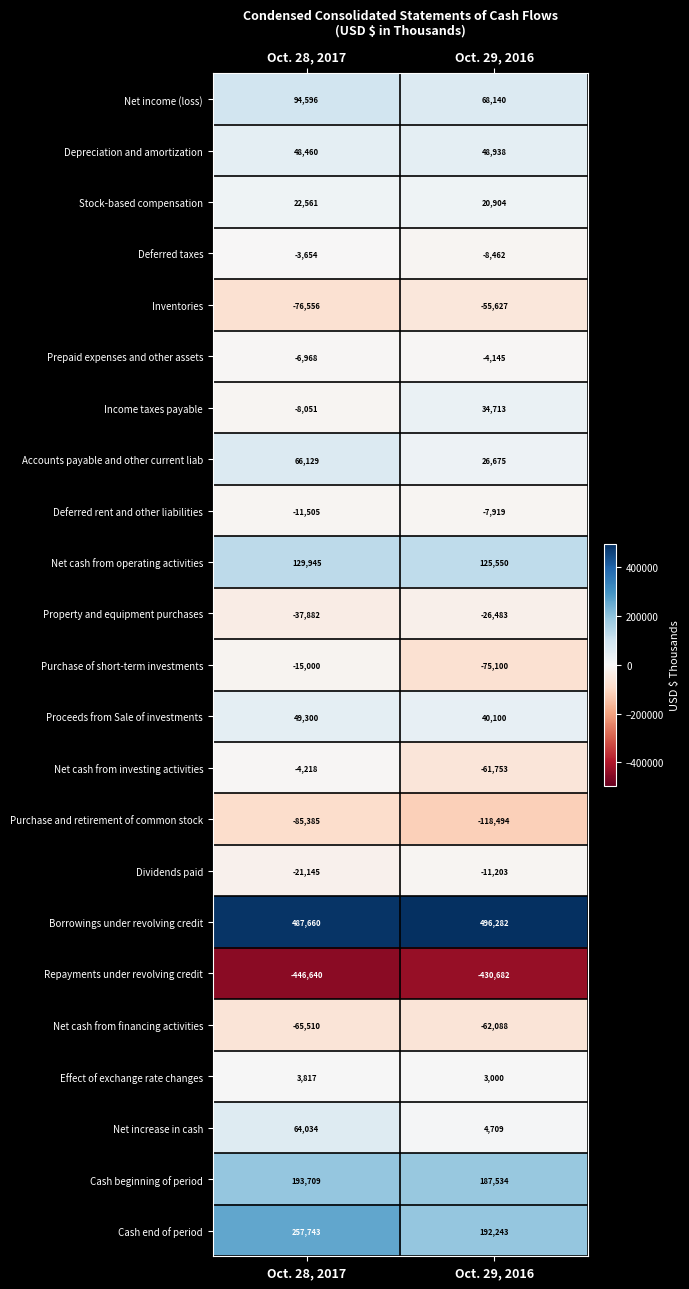

List the series in order of their peak value, lowest first.

Repayments under revolving credit, Purchase and retirement of common stock, Net cash from financing activities, Inventories, Property and equipment purchases, Purchase of short-term investments, Dividends paid, Deferred rent and other liabilities, Net cash from investing activities, Prepaid expenses and other assets, Deferred taxes, Effect of exchange rate changes, Stock-based compensation, Income taxes payable, Depreciation and amortization, Proceeds from Sale of investments, Net increase in cash, Accounts payable and other current liab, Net income (loss), Net cash from operating activities, Cash beginning of period, Cash end of period, Borrowings under revolving credit